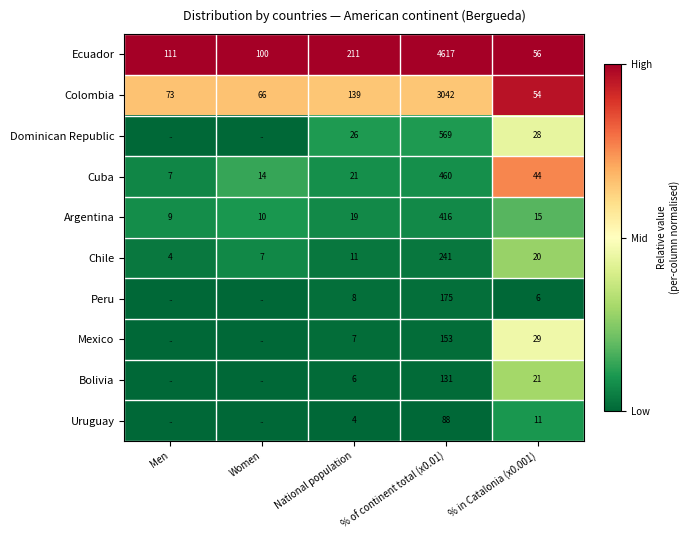

Is it true that Mexico equals 7 at National population?

True